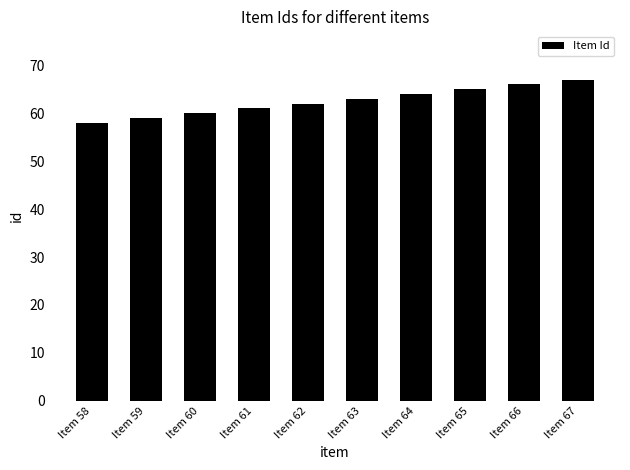

What is the change in value from Item 59 to Item 60?

+1